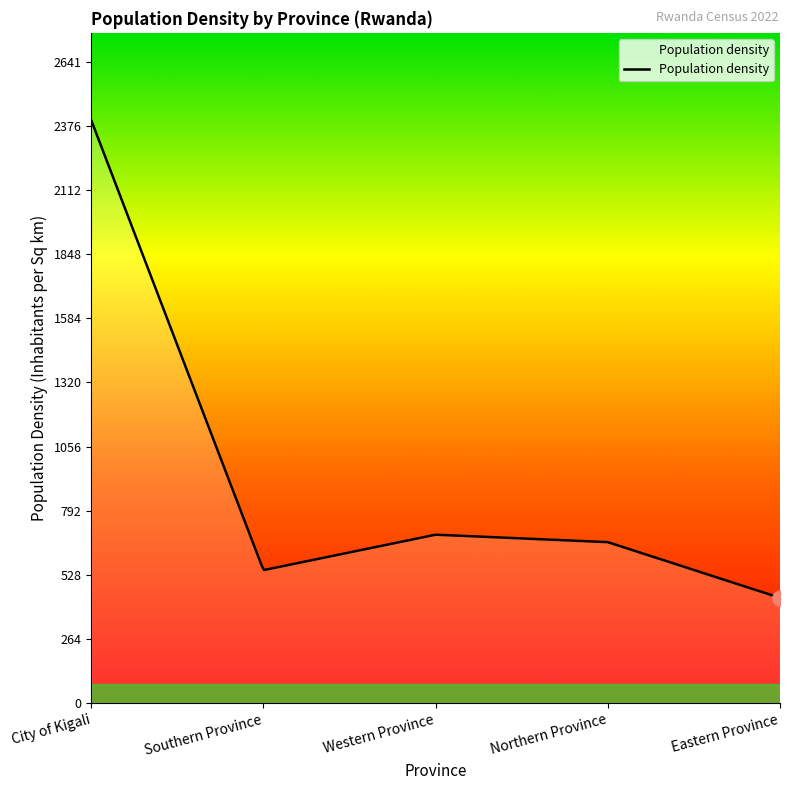

What is the change in value from City of Kigali to Western Province?

-1707.4